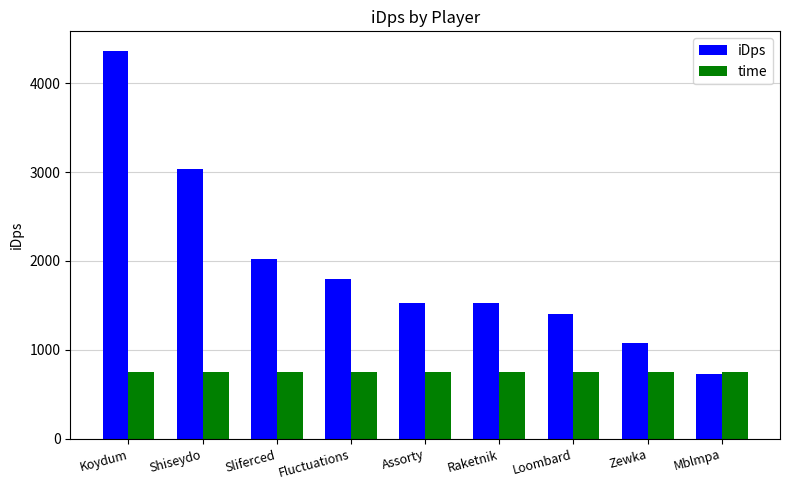

How many data points does each series have?

9